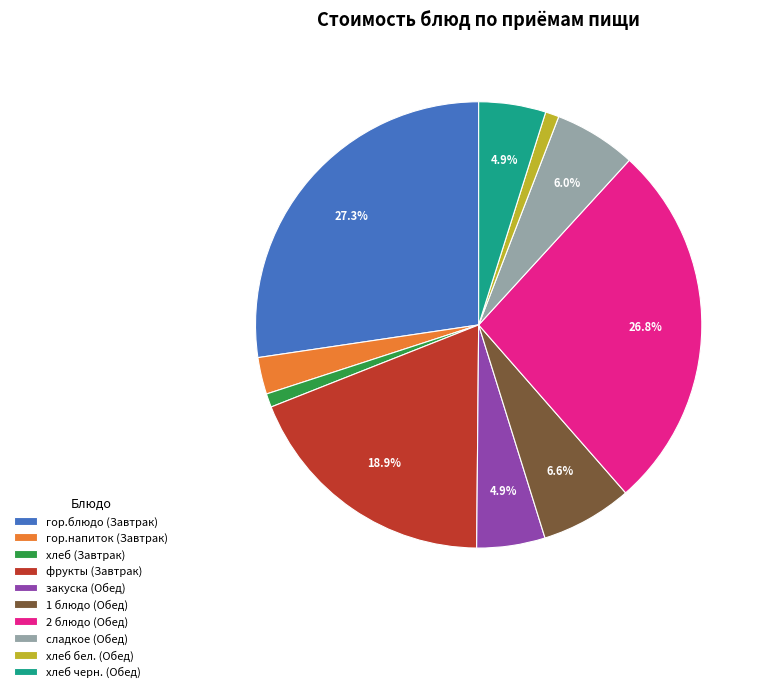

What is the largest slice in the pie chart?

гор.блюдо (Завтрак)